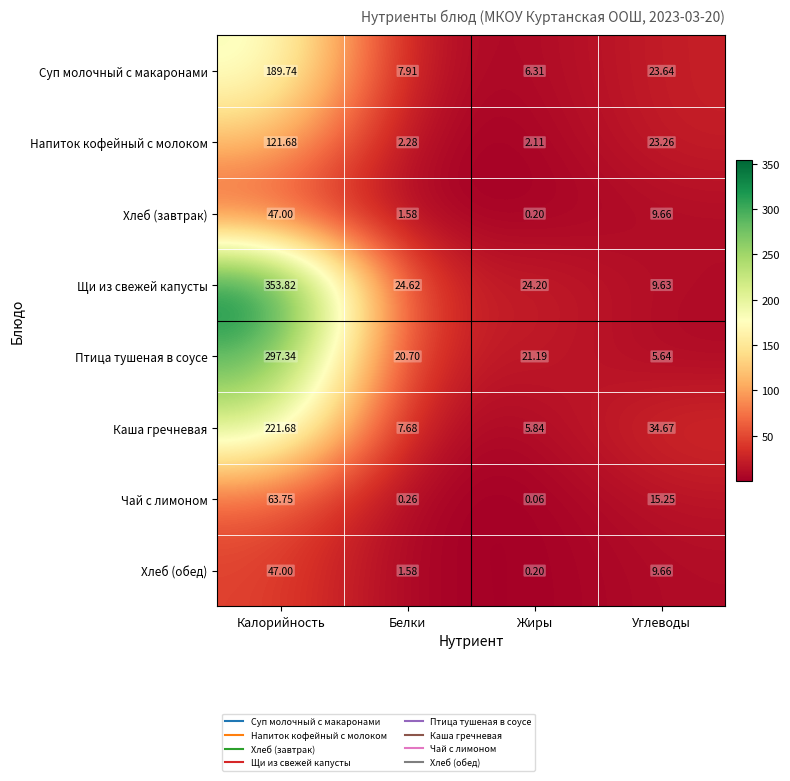

How many distinct data groups are displayed?

8